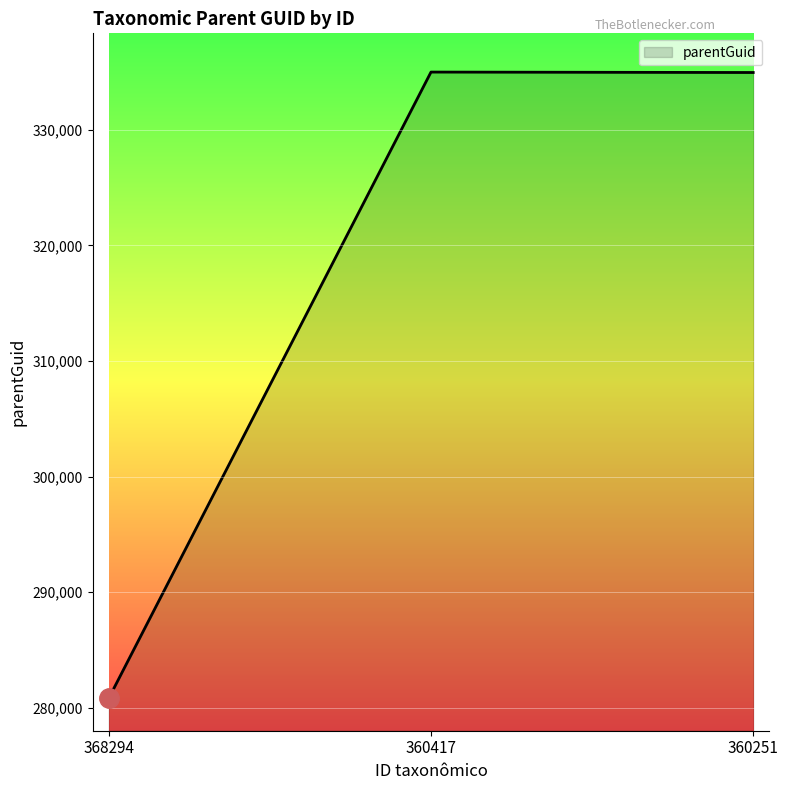

Is it true that the value at 360417 is 465129?

False